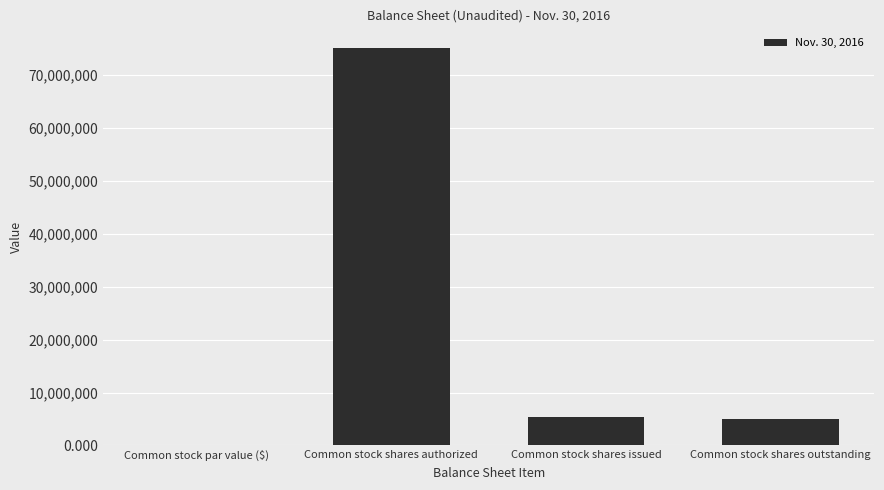

Are the bars horizontal?

No